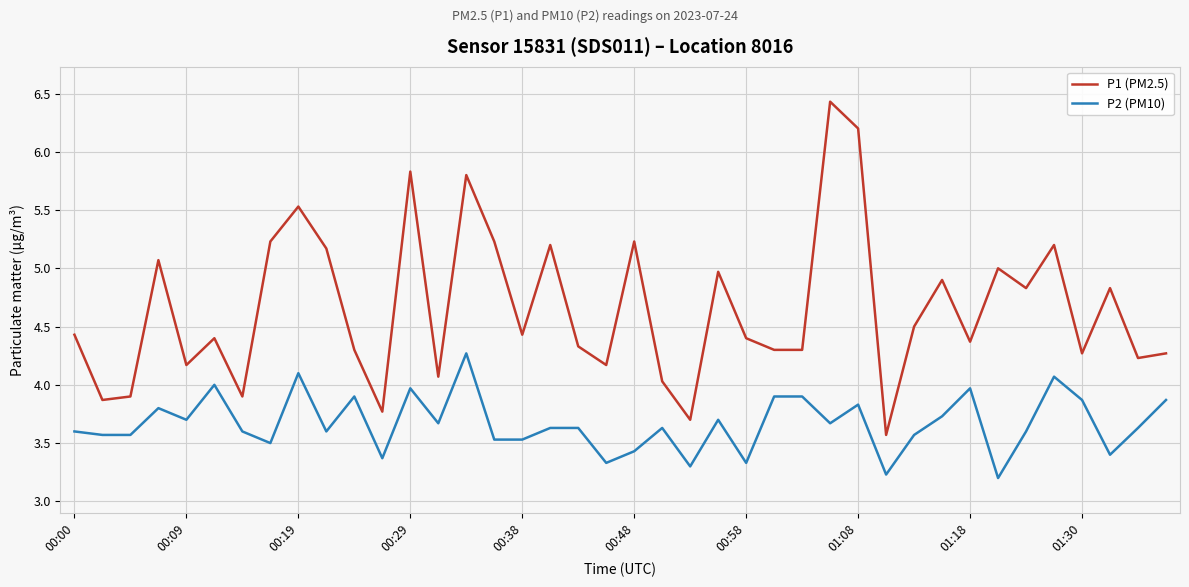

True or false: P2 (PM10) and P1 (PM2.5) intersect in this chart.

False